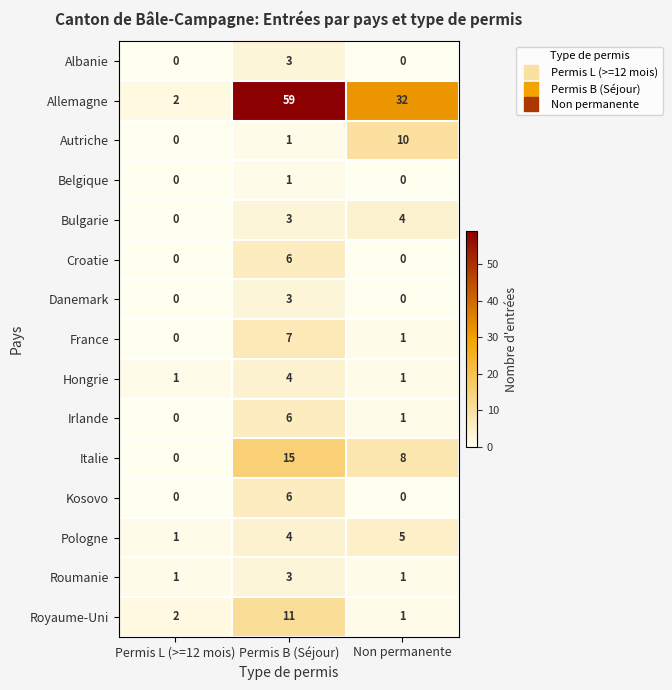

Which series has the widest spread of values?

Allemagne